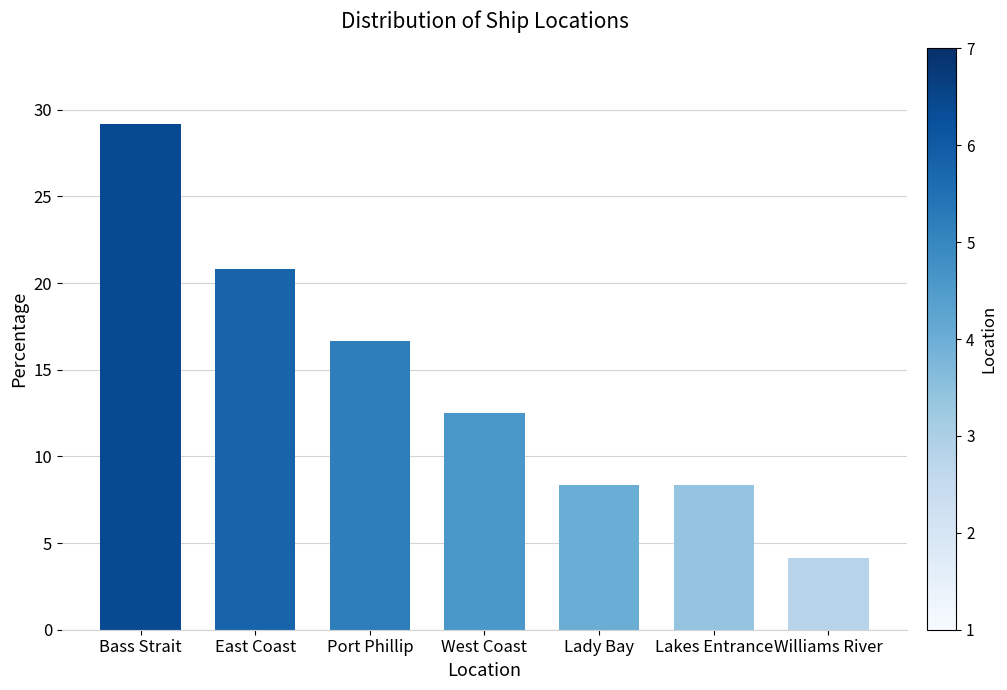

How many data points are less than 12?

3